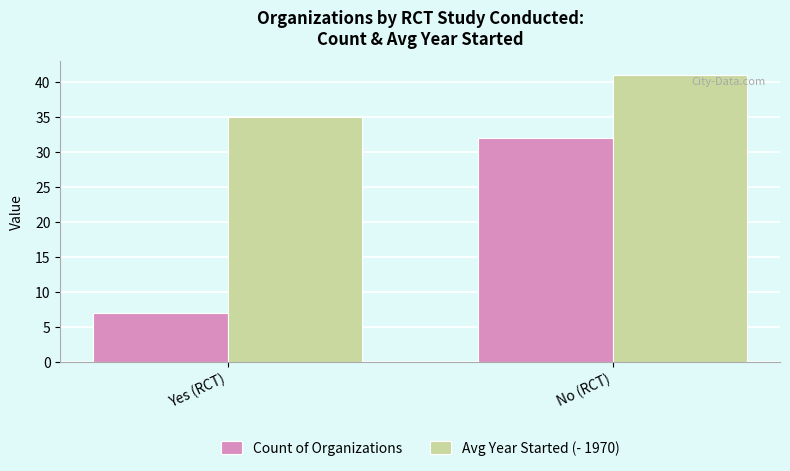

What are all the series names shown in the legend?

Count of Organizations, Avg Year Started (- 1970)